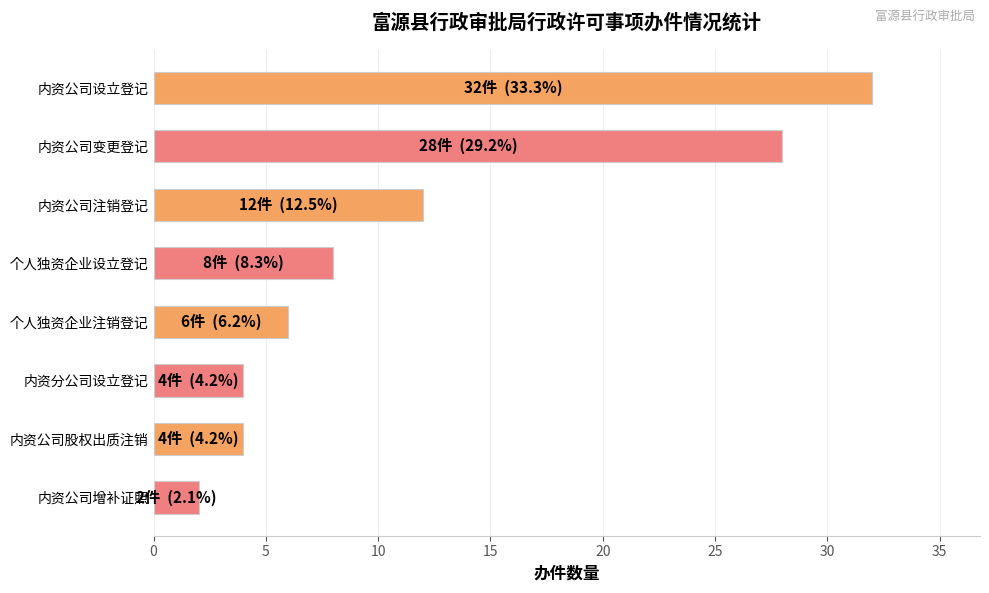

What is the difference between the second highest and minimum values?

26